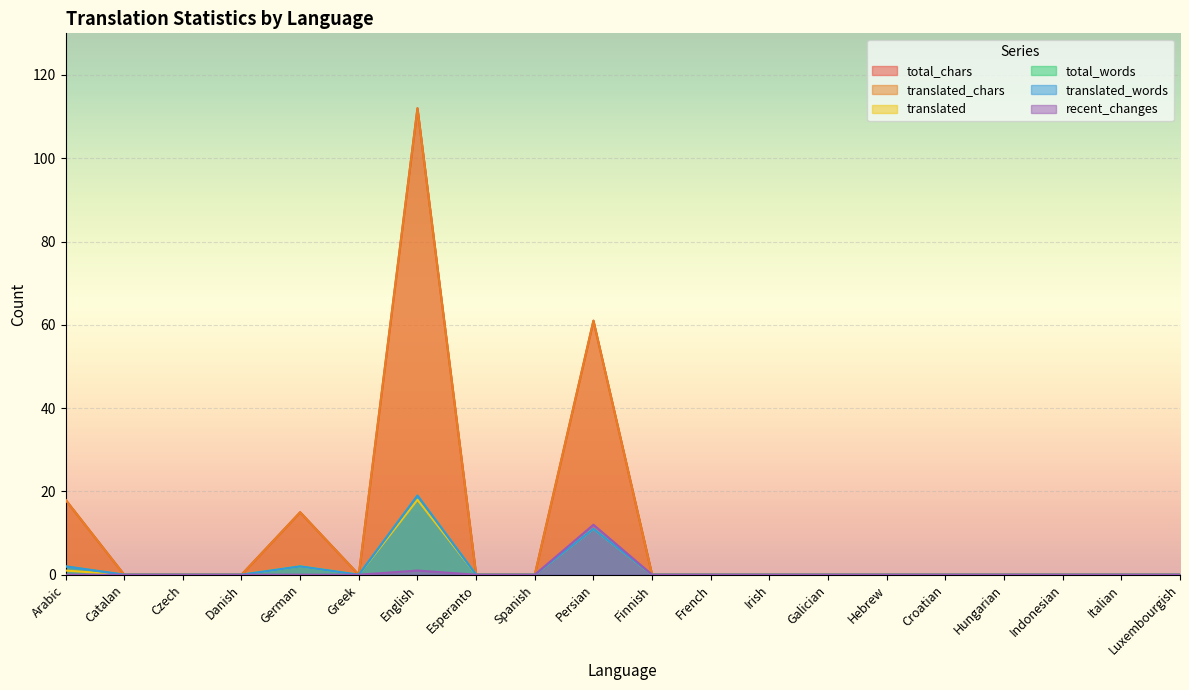

True or false: translated and recent_changes intersect in this chart.

False